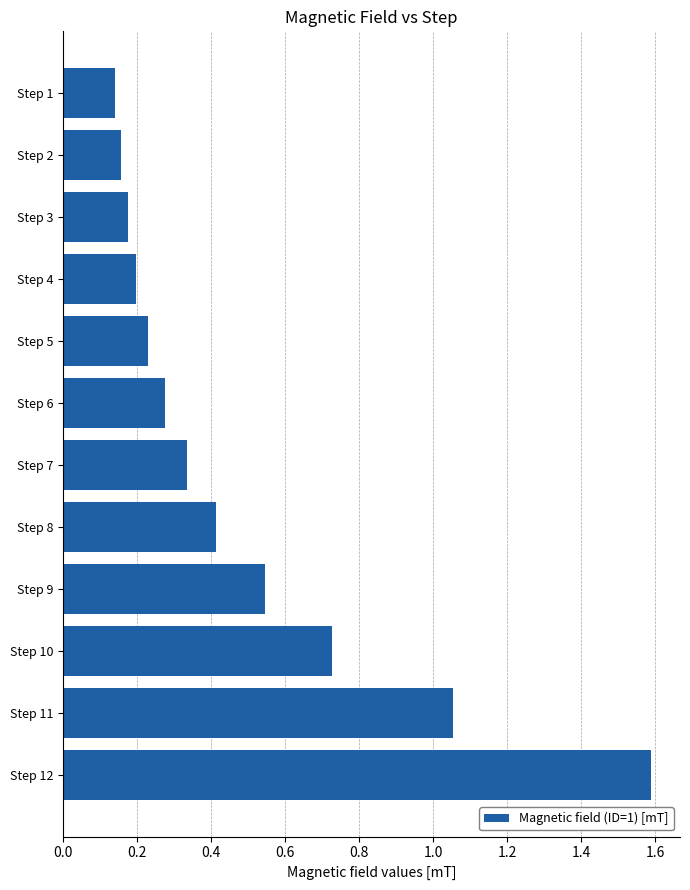

Which label corresponds to the largest value in the chart?

Step 12